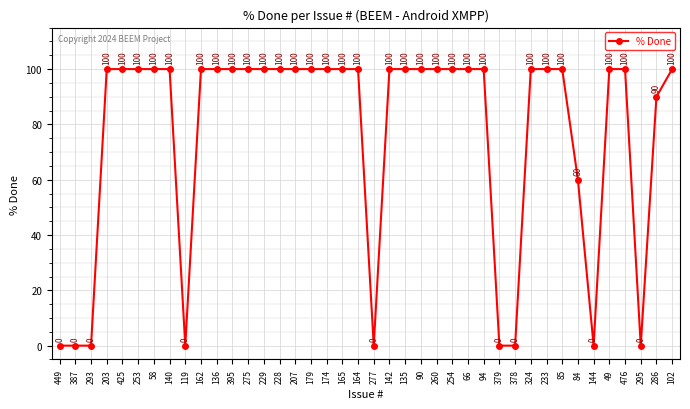

Approximately how many times larger is the value at 140 compared to 136?

1.0